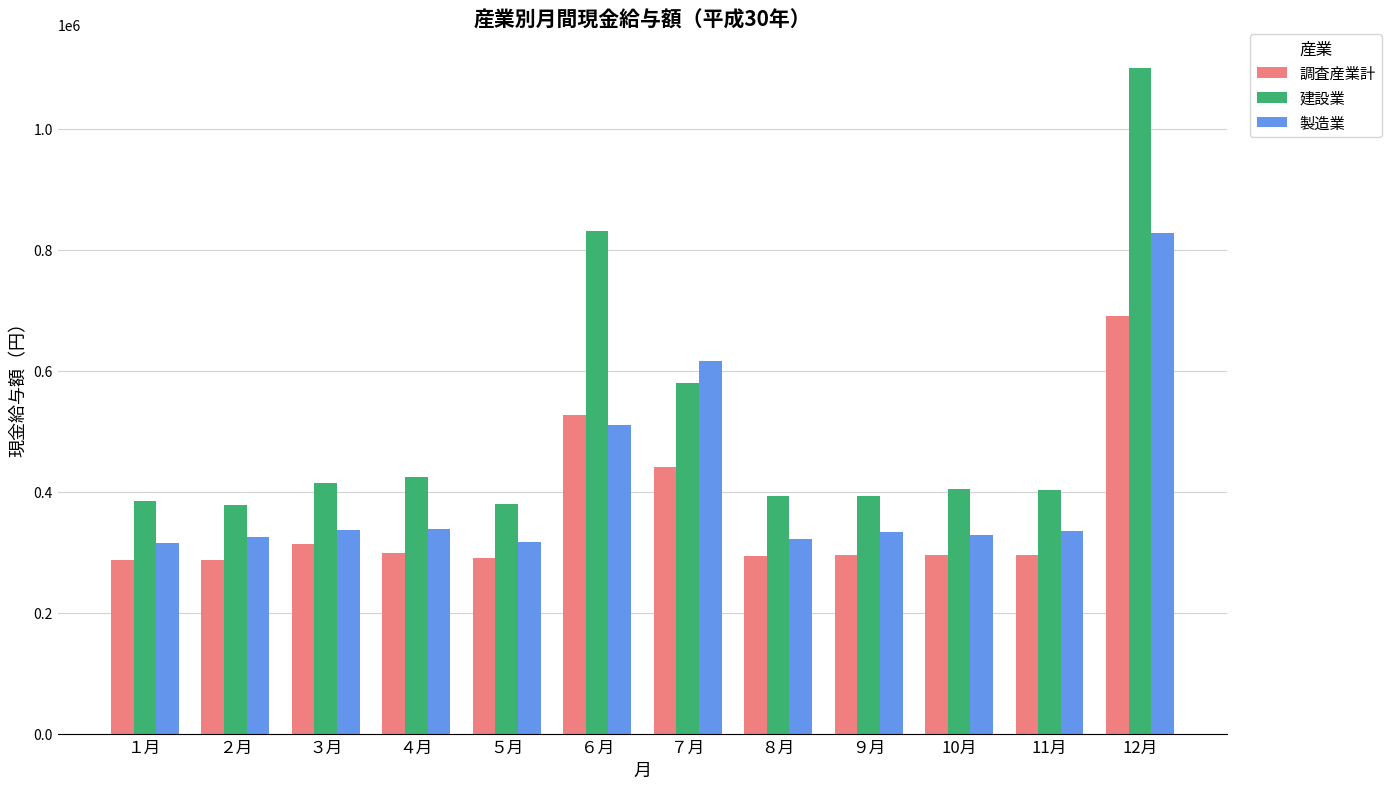

Is the value of 調査産業計 at ３月 greater than the value of 建設業 at ２月?

No